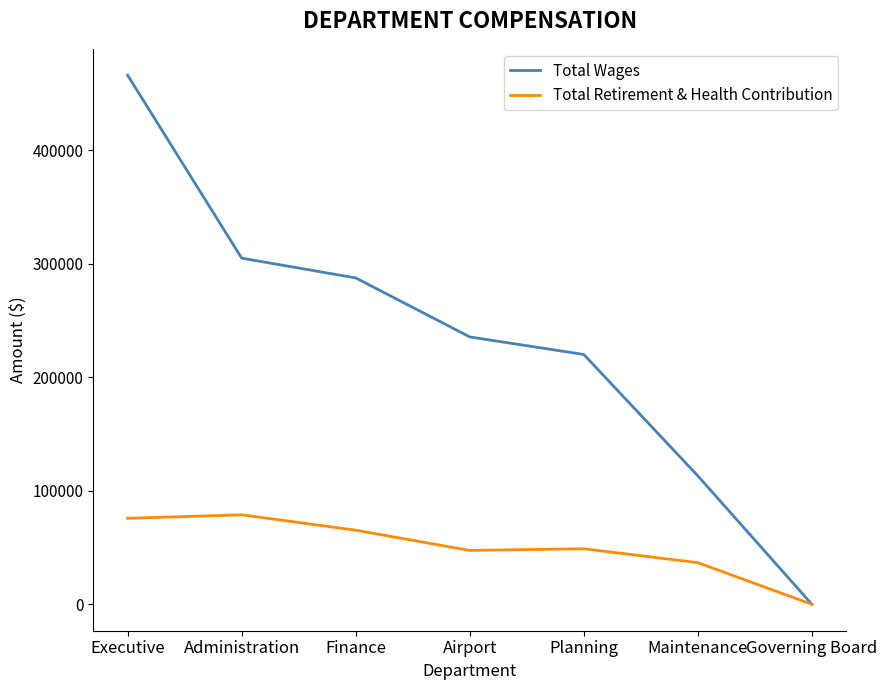

True or false: Total Wages has a value of 64577 at Planning.

False